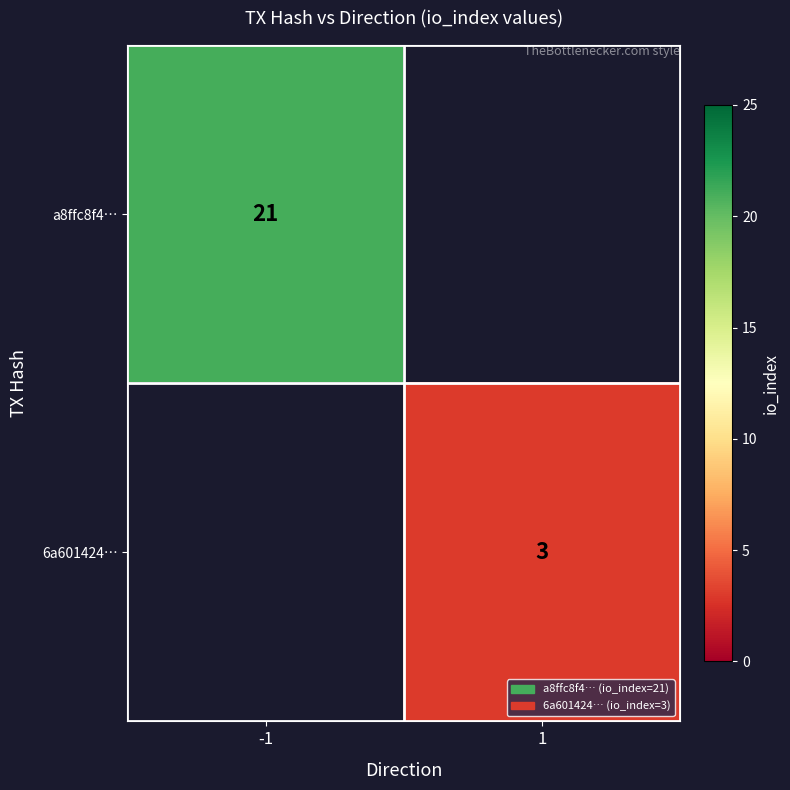

What is the greatest value displayed?

21.0